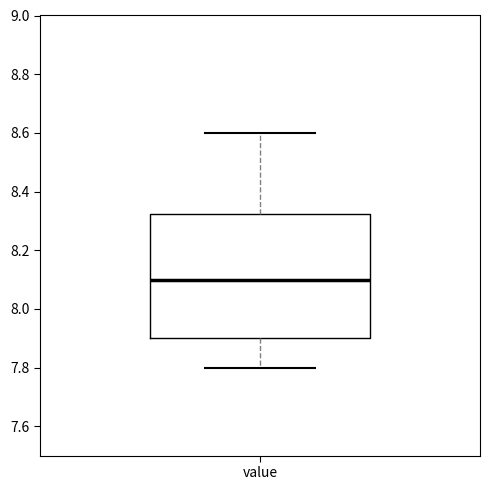

Where does the lower whisker of the box for value end on the y-axis? The values are not printed on the chart, so give them approximately, as read against the axis.

7.80